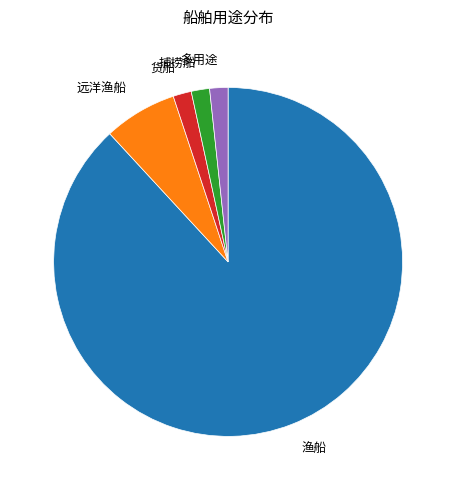

How many slices are in this pie chart?

5